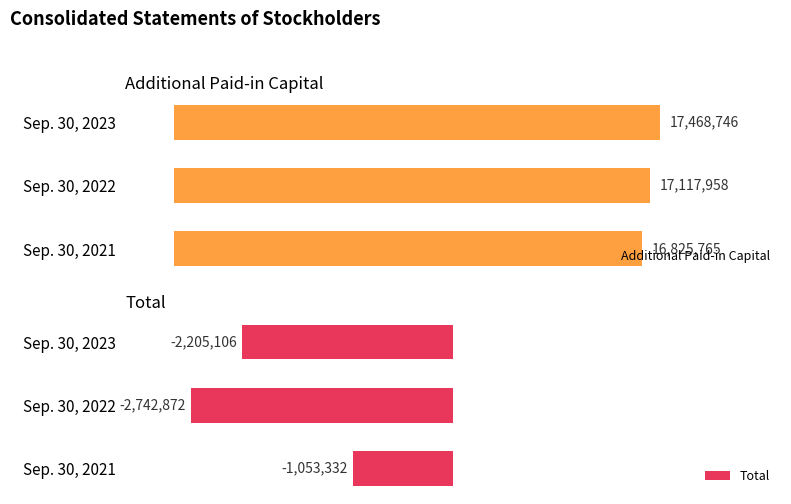

Which category has the highest value in the Total series?

Sep. 30, 2021